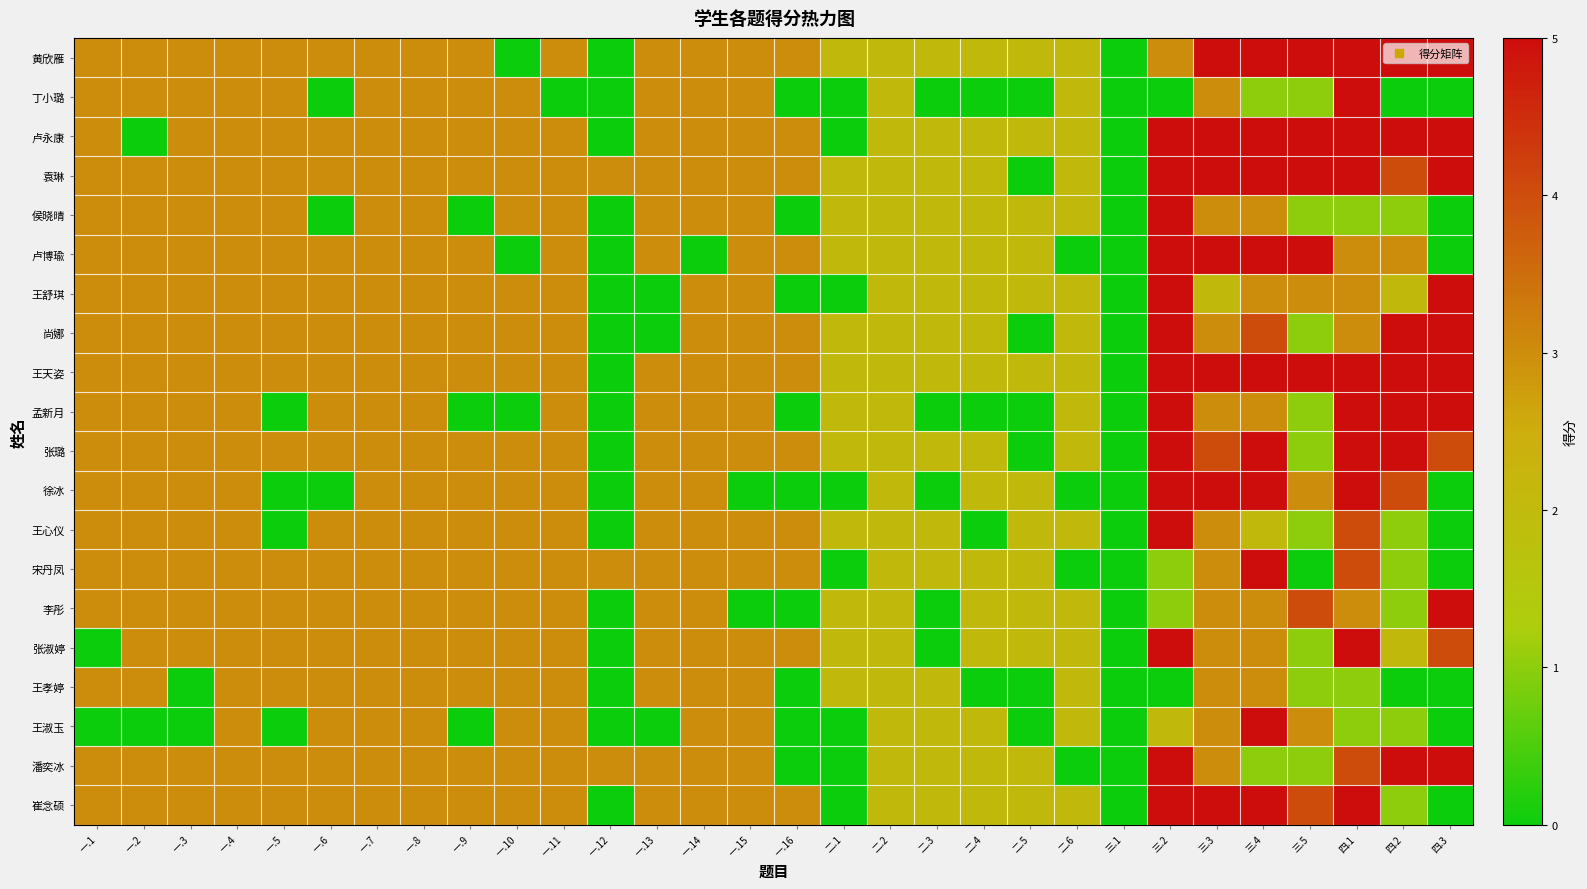

At how many categories does at least one series exceed 0?

29